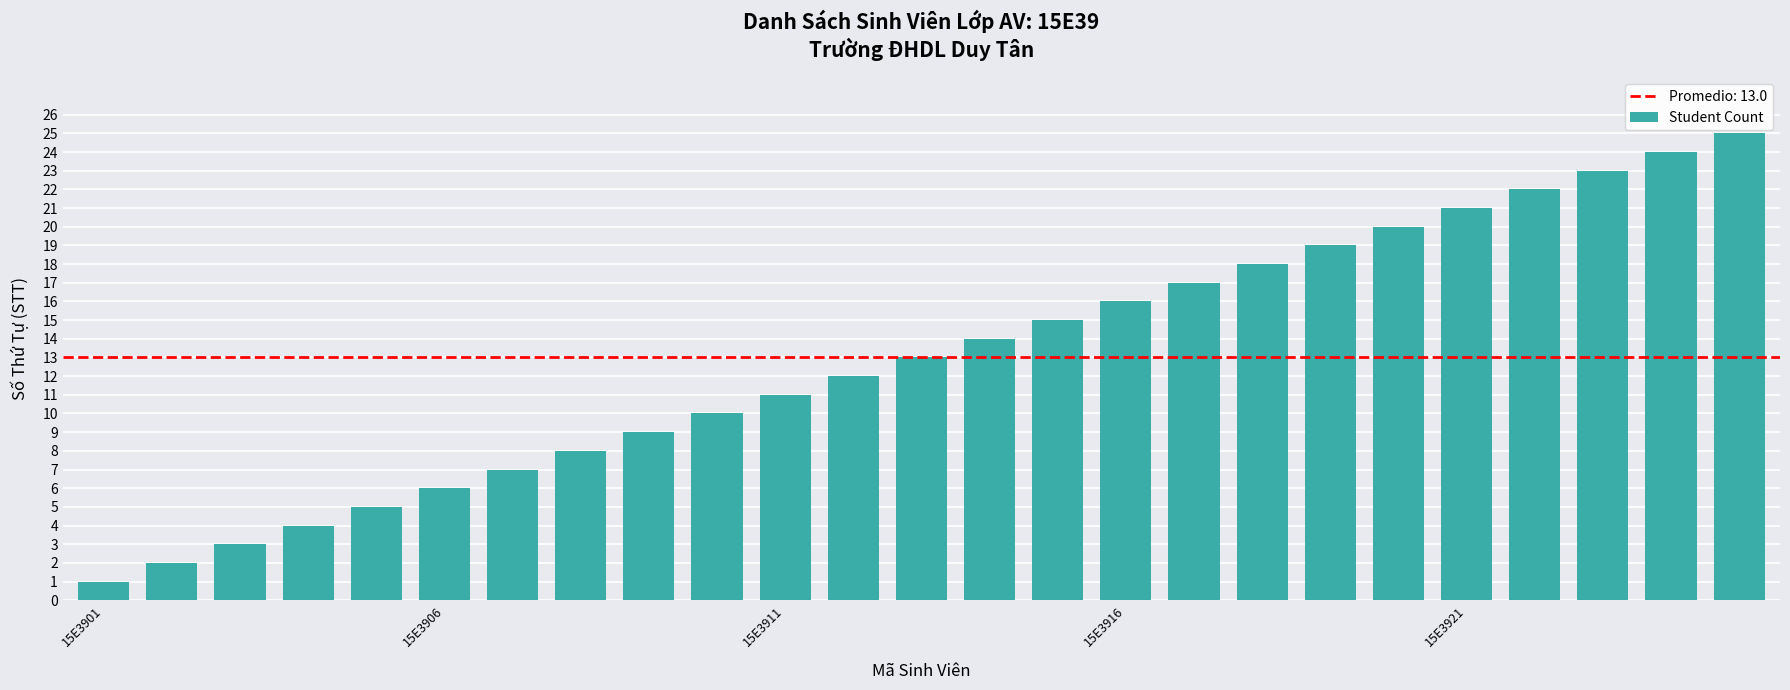

Reading left to right, transcribe all the data shown in this chart.

1	2	3	4	5	6	7	8	9	10	11	12	13	14	15	16	17	18	19	20	21	22	23	24	25